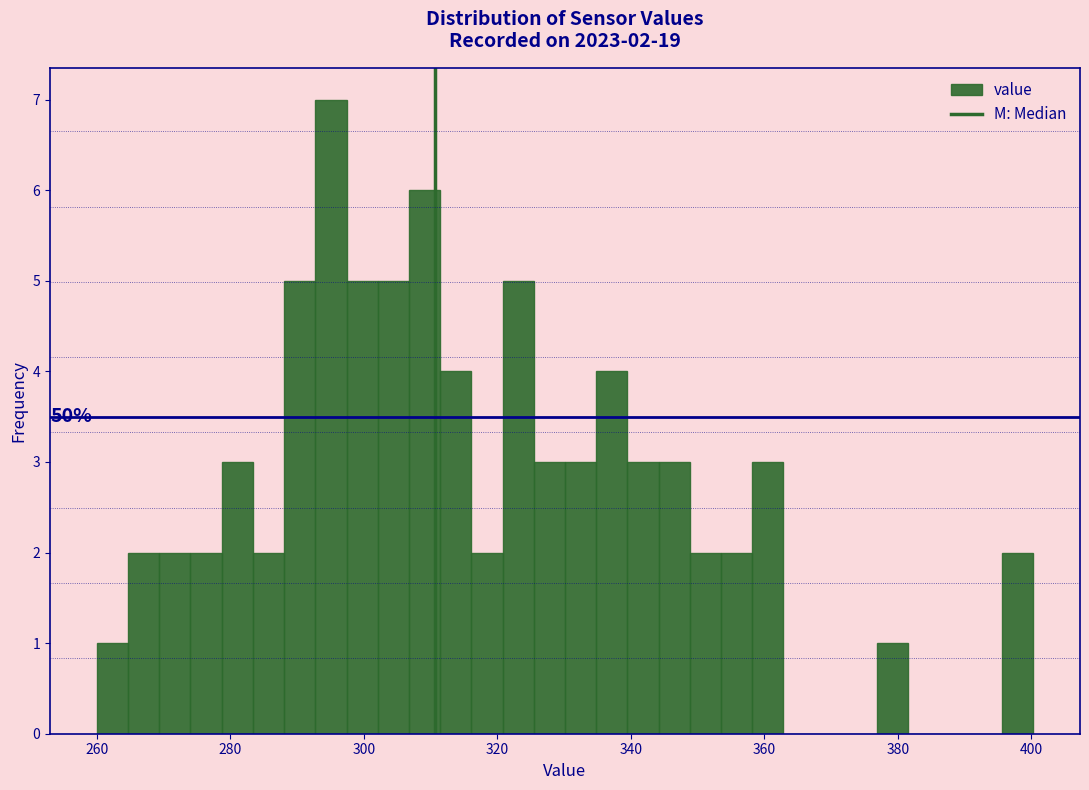

Read against the x-axis, roughly where is the centre of the tallest bar?

296